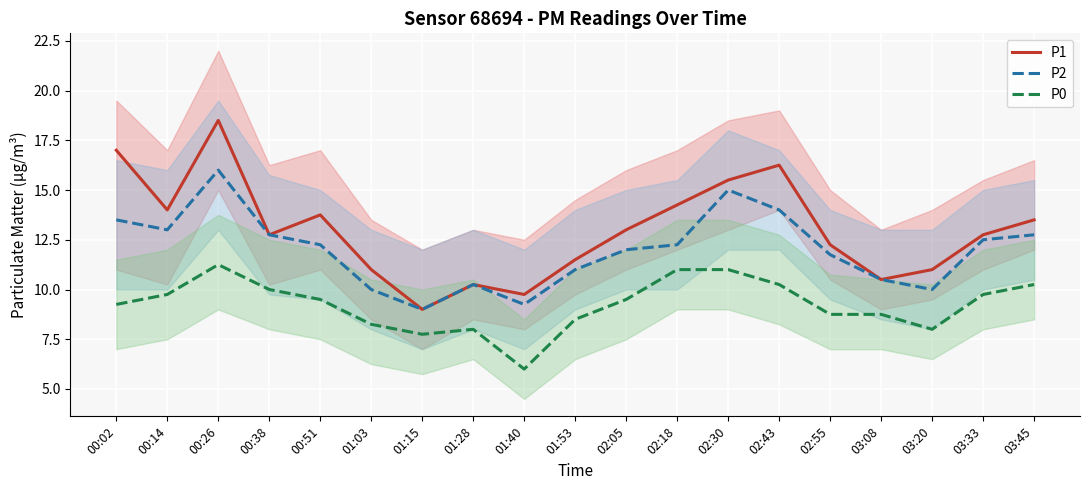

List the series in order of their peak value, lowest first.

P0, P2, P1